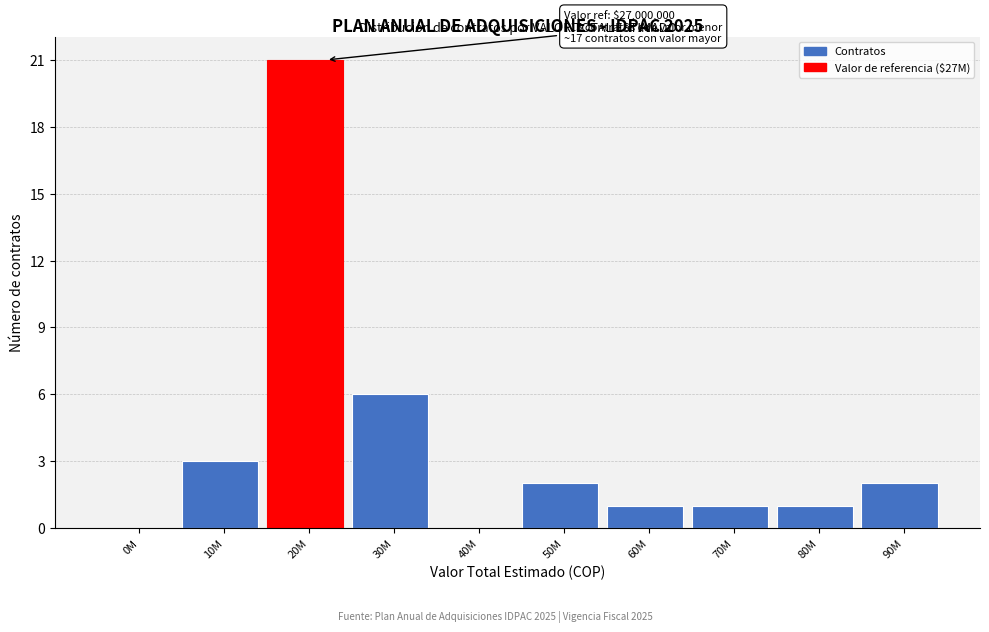

Reading left to right, transcribe all the data shown in this chart.

0M=0	10M=3	20M=21	30M=6	40M=0	50M=2	60M=1	70M=1	80M=1	90M=2